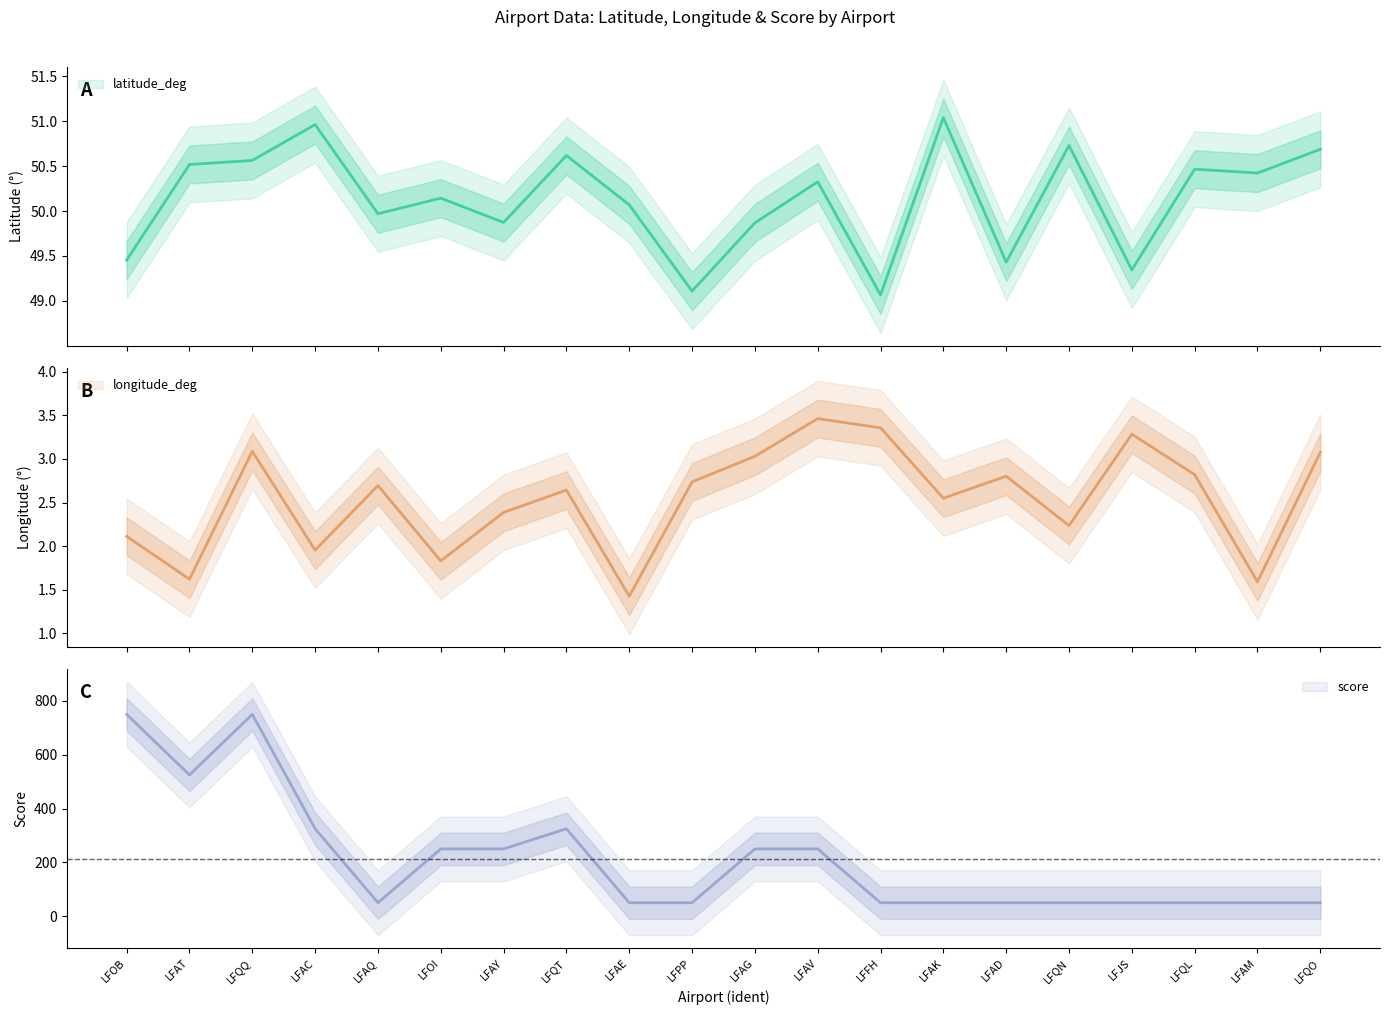

At which label is latitude_deg closest to 50?

LFAQ